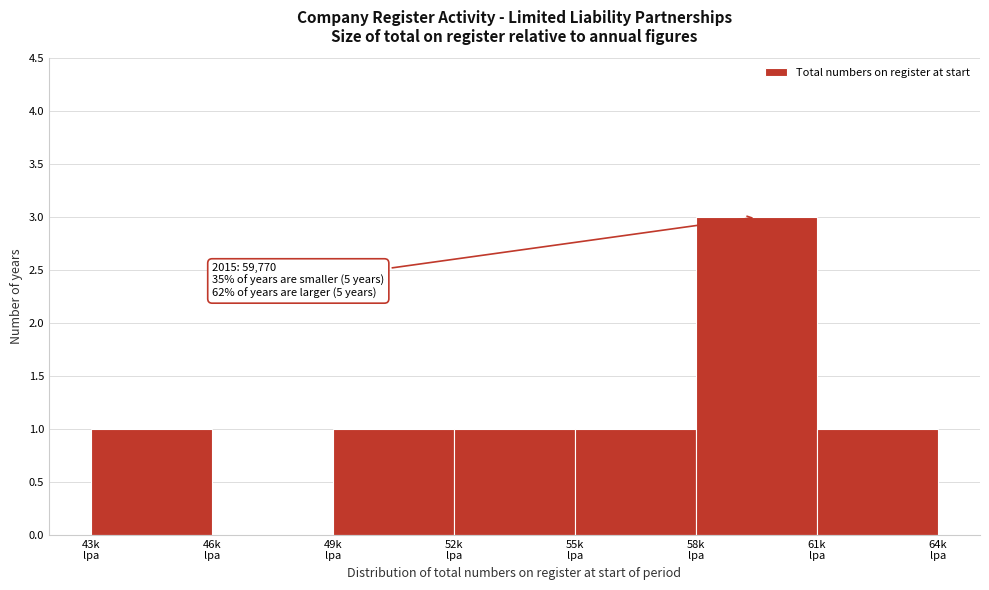

What is the greatest value displayed?

3